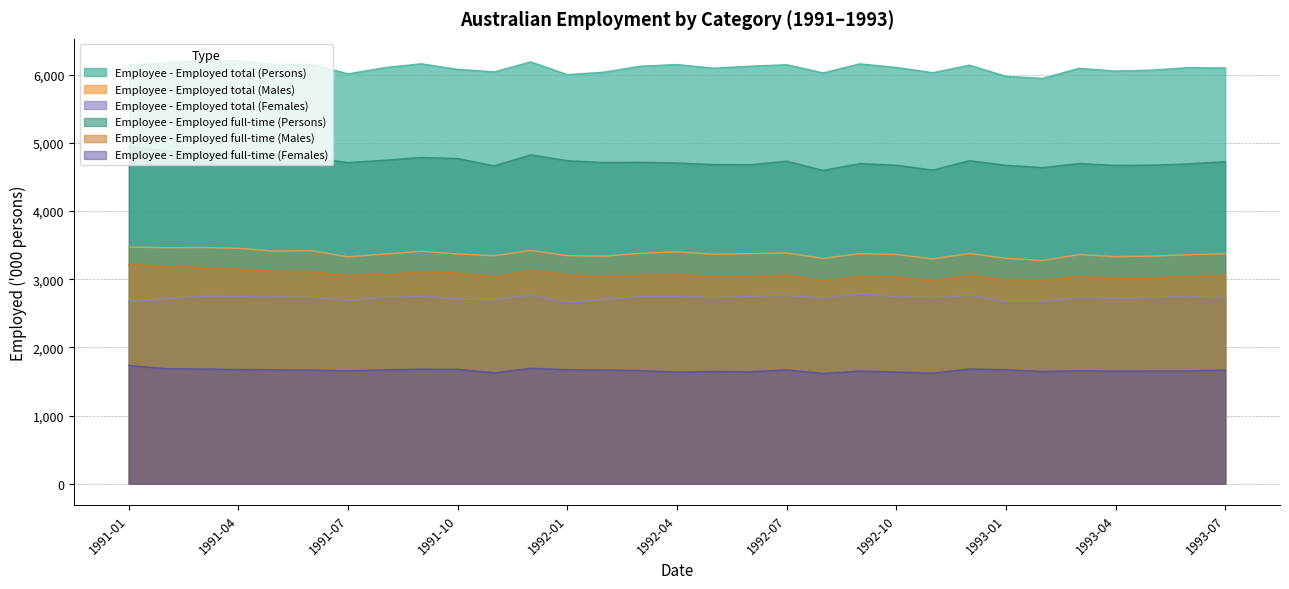

At how many categories does at least one series exceed 2107?

31